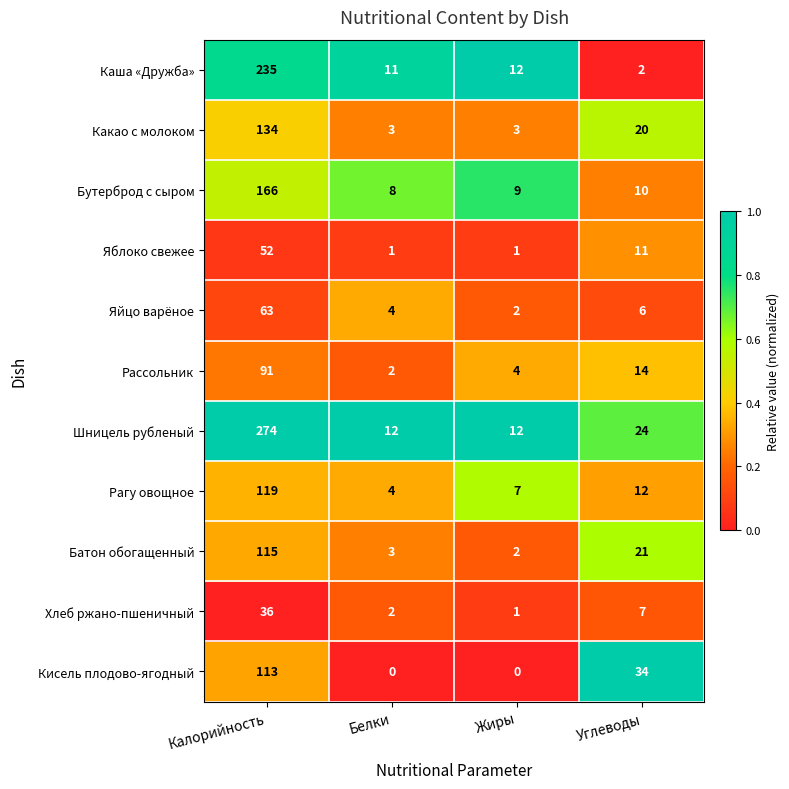

Which series has the largest total across all categories?

Шницель рубленый